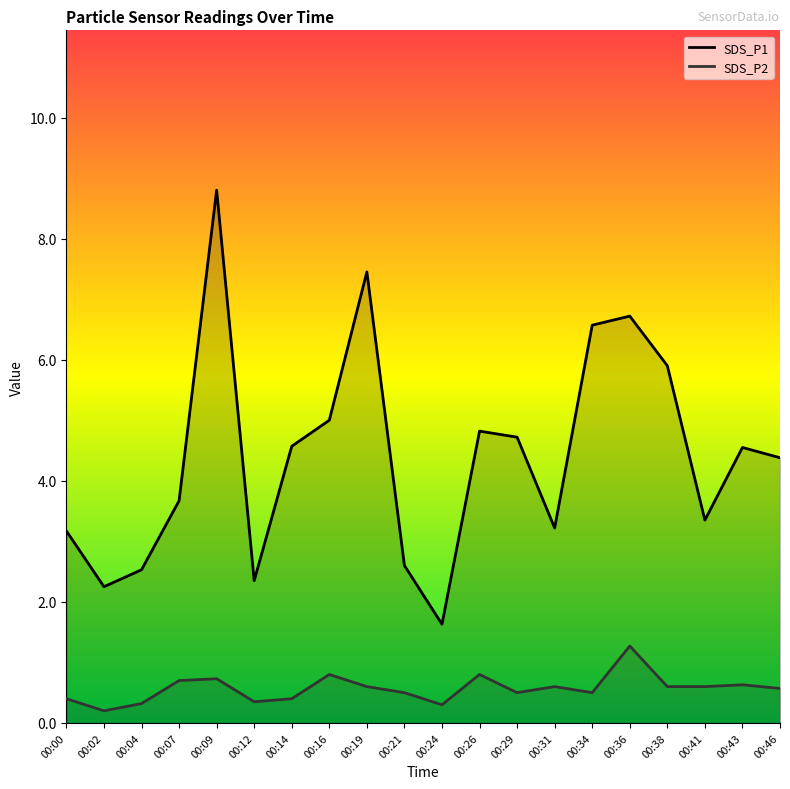

Does the chart have visible grid lines?

No